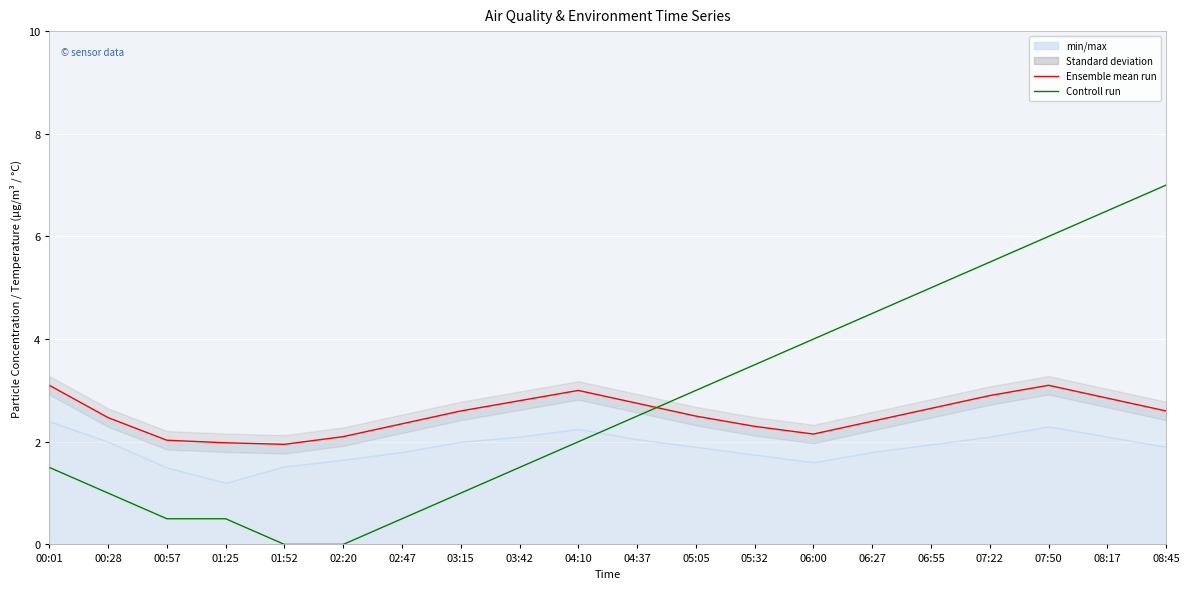

Reading left to right, list all the values displayed in this chart.

Temp: 00:01=3.1	00:28=2.5	00:57=2.0	01:25=2.0	01:52=1.9	02:20=2.1	02:47=2.4	03:15=2.6	03:42=2.8	04:10=3.0	04:37=2.8	05:05=2.5	05:32=2.3	06:00=2.1	06:27=2.4	06:55=2.6	07:22=2.9	07:50=3.1	08:17=2.9	08:45=2.6
Humidity: 00:01=1.5	00:28=1.0	00:57=0.5	01:25=0.5	01:52=0.0	02:20=0.0	02:47=0.5	03:15=1.0	03:42=1.5	04:10=2.0	04:37=2.5	05:05=3.0	05:32=3.5	06:00=4.0	06:27=4.5	06:55=5.0	07:22=5.5	07:50=6.0	08:17=6.5	08:45=7.0